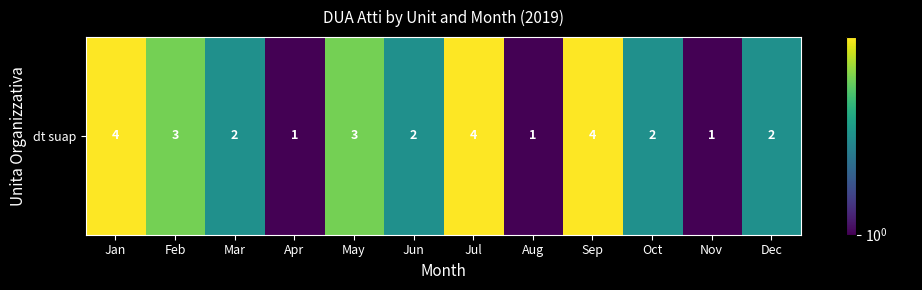

Reading left to right, extract all data points from this chart.

Jan=4	Feb=3	Mar=2	Apr=1	May=3	Jun=2	Jul=4	Aug=1	Sep=4	Oct=2	Nov=1	Dec=2